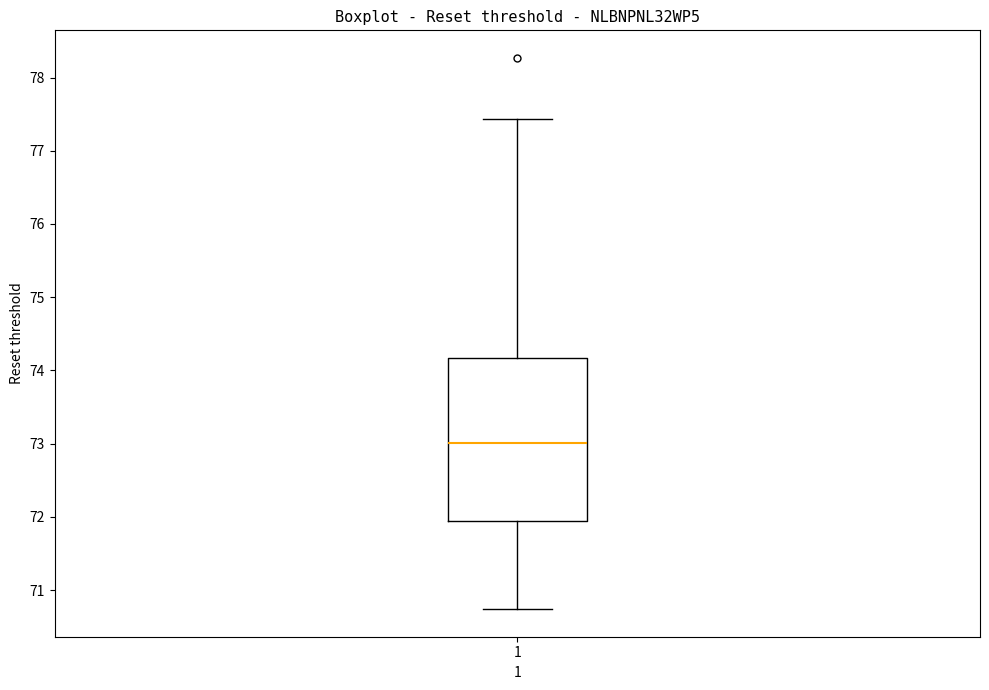

Transcribe this box plot: give where the median line is, the range the box spans, and where the two whiskers end, as read against the y-axis. The values are not printed on the chart, so give them approximately, as read against the axis.

median 73.0, box 71.9 to 74.2, whiskers 70.7 to 77.4